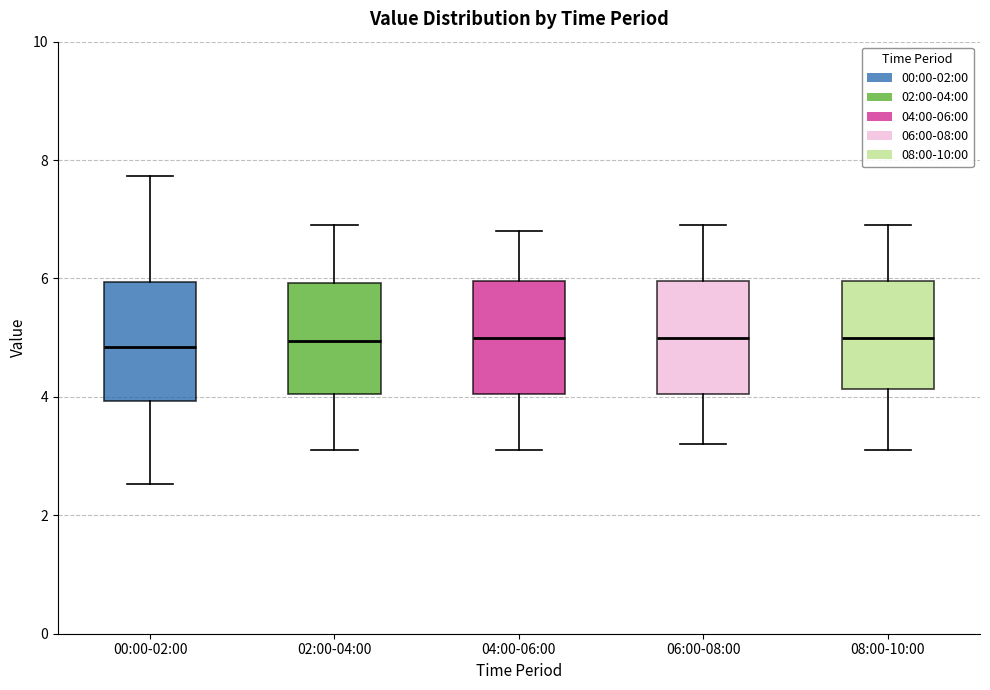

Reading left to right, read every box against the y-axis: the position of its median line, the range the box covers, and the ends of its whiskers. The values are not printed on the chart, so give them approximately, as read against the axis.

00:00-02:00: median 4.8, box 4.0 to 6.0, whiskers 2.6 to 7.8
02:00-04:00: median 5.0, box 4.0 to 6.0, whiskers 3.2 to 7.0
04:00-06:00: median 5.0, box 4.0 to 6.0, whiskers 3.2 to 6.8
06:00-08:00: median 5.0, box 4.0 to 6.0, whiskers 3.2 to 7.0
08:00-10:00: median 5.0, box 4.2 to 6.0, whiskers 3.2 to 7.0